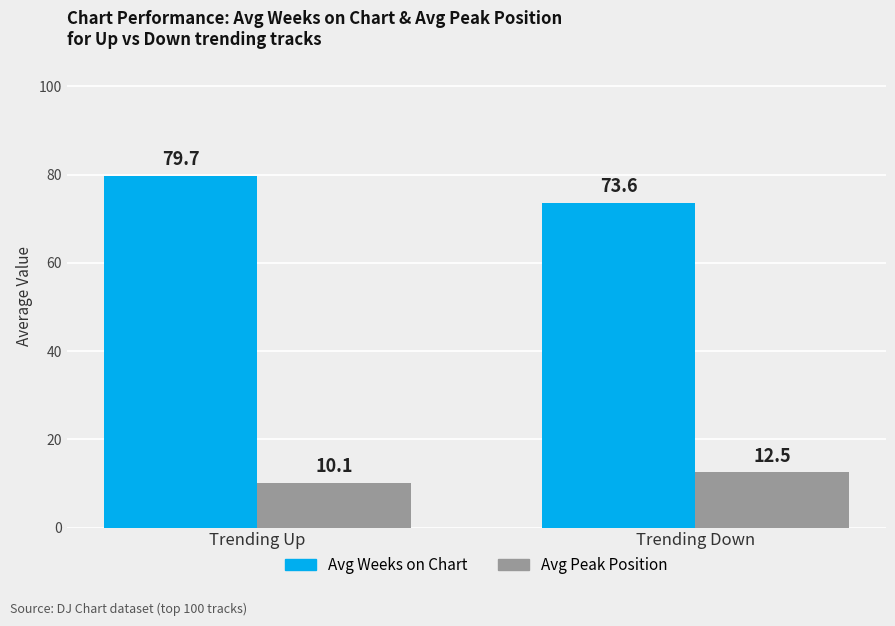

At how many categories does at least one series exceed 76?

1